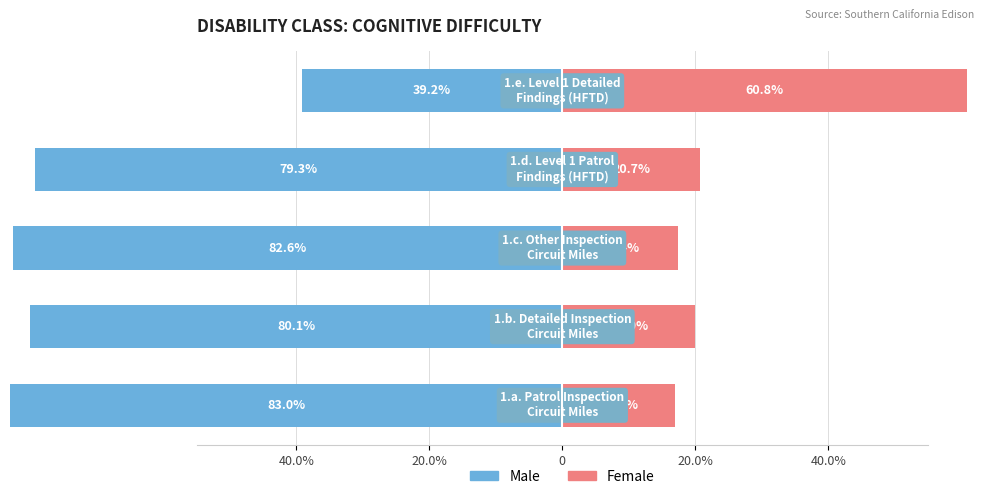

Reading left to right, list all the values displayed in this chart.

Male: 40.0%=-83.0	20.0%=-80.1	0=-82.6	20.0%=-79.3	40.0%=-39.2
Female: 40.0%=17.0	20.0%=19.9	0=17.4	20.0%=20.7	40.0%=60.8